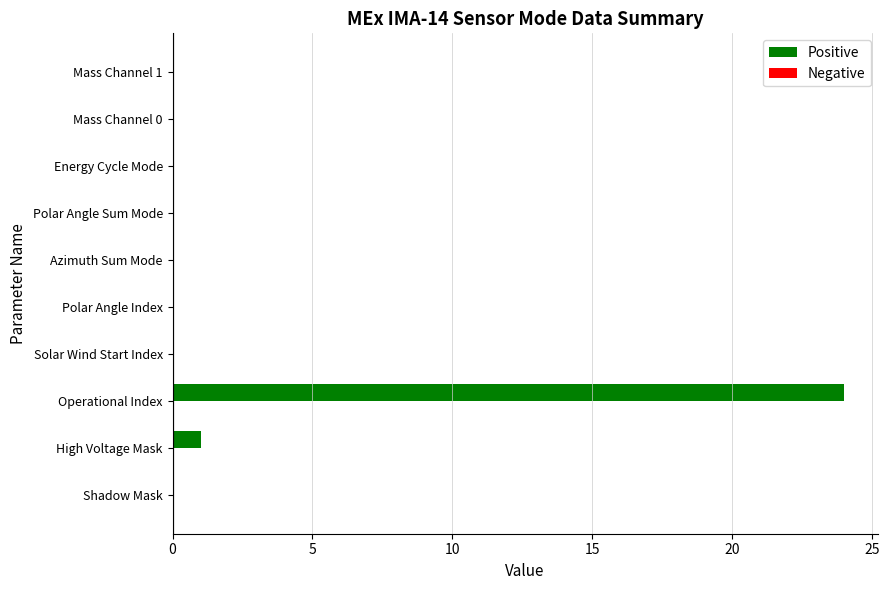

The chart shows a value of 6 at Operational Index. True or false?

False